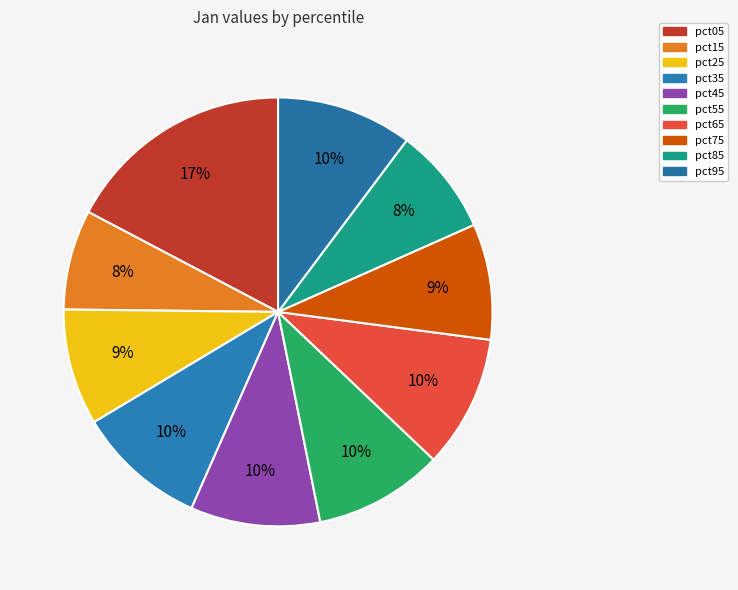

To the nearest percent, what percentage of the pie is pct65?

10%